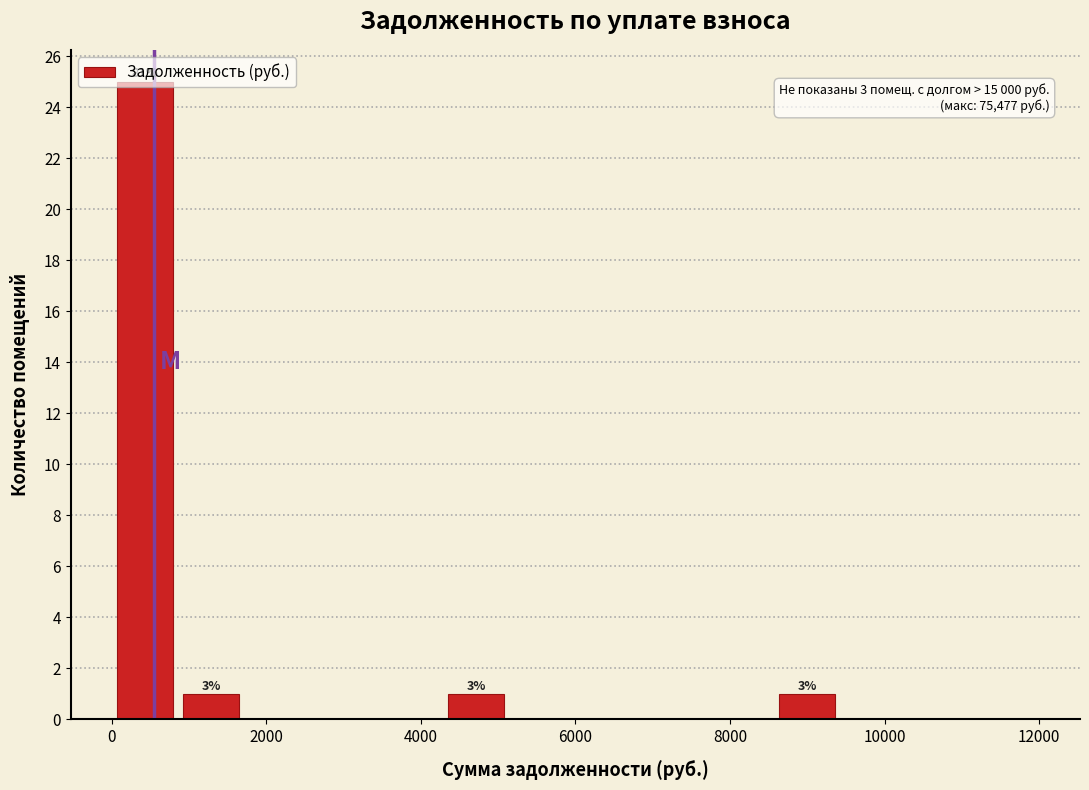

Over which range of the x-axis is the bar tallest?

0 to 800